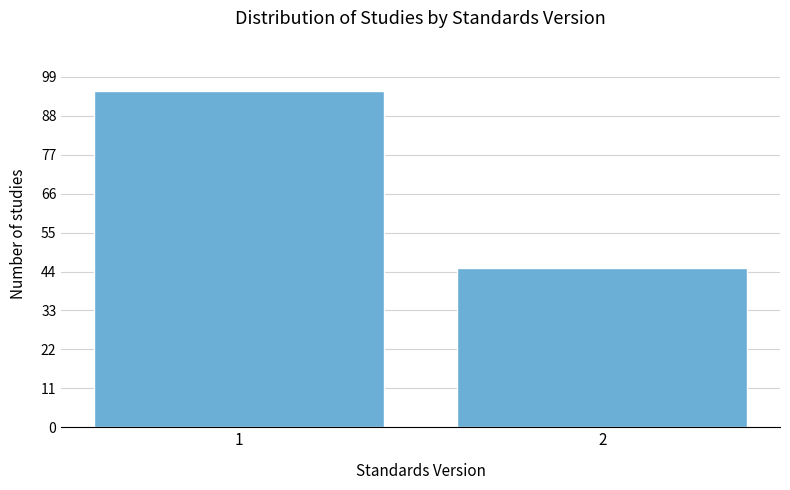

Reading right to left, transcribe all the data shown in this chart.

2=45	1=95